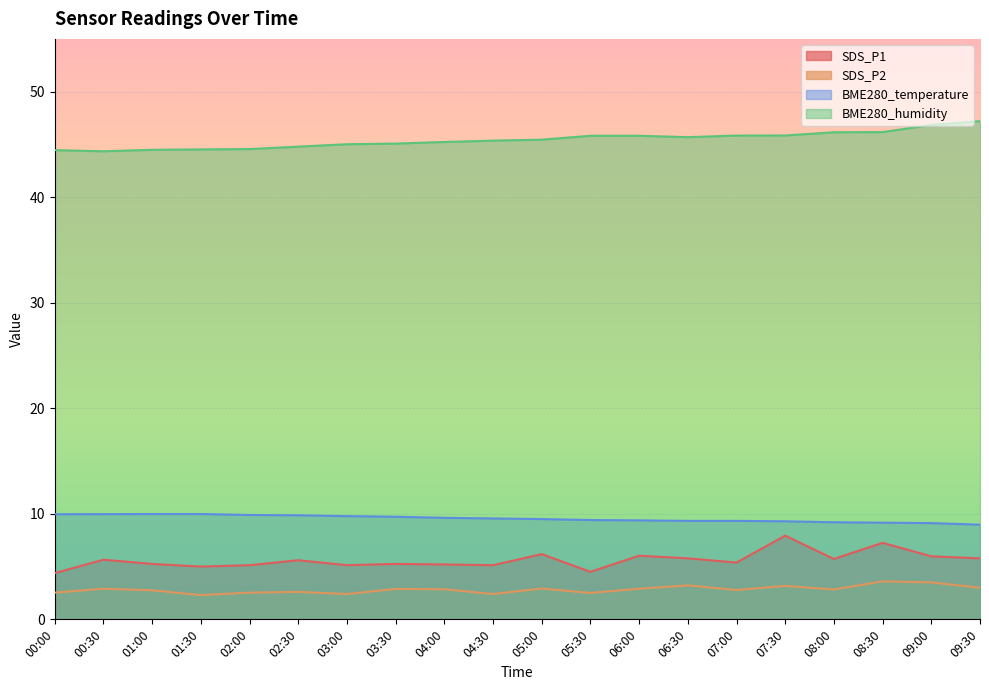

Reading right to left, transcribe all the data shown in this chart.

SDS_P1: 09:30=5.8	09:00=6.0	08:30=7.2	08:00=5.7	07:30=7.9	07:00=5.4	06:30=5.8	06:00=6.0	05:30=4.5	05:00=6.2	04:30=5.1	04:00=5.2	03:30=5.2	03:00=5.1	02:30=5.6	02:00=5.1	01:30=5.0	01:00=5.2	00:30=5.7	00:00=4.4
SDS_P2: 09:30=3.0	09:00=3.5	08:30=3.6	08:00=2.8	07:30=3.2	07:00=2.8	06:30=3.2	06:00=2.9	05:30=2.5	05:00=2.9	04:30=2.4	04:00=2.9	03:30=2.9	03:00=2.4	02:30=2.6	02:00=2.5	01:30=2.3	01:00=2.8	00:30=2.9	00:00=2.5
BME280_temperature: 09:30=9.0	09:00=9.1	08:30=9.2	08:00=9.2	07:30=9.3	07:00=9.3	06:30=9.3	06:00=9.4	05:30=9.4	05:00=9.5	04:30=9.6	04:00=9.6	03:30=9.7	03:00=9.8	02:30=9.9	02:00=9.9	01:30=10.0	01:00=10.0	00:30=10.0	00:00=10.0
BME280_humidity: 09:30=47.2	09:00=46.8	08:30=46.2	08:00=46.1	07:30=45.9	07:00=45.8	06:30=45.7	06:00=45.8	05:30=45.8	05:00=45.5	04:30=45.4	04:00=45.2	03:30=45.1	03:00=45.0	02:30=44.8	02:00=44.6	01:30=44.5	01:00=44.5	00:30=44.4	00:00=44.5